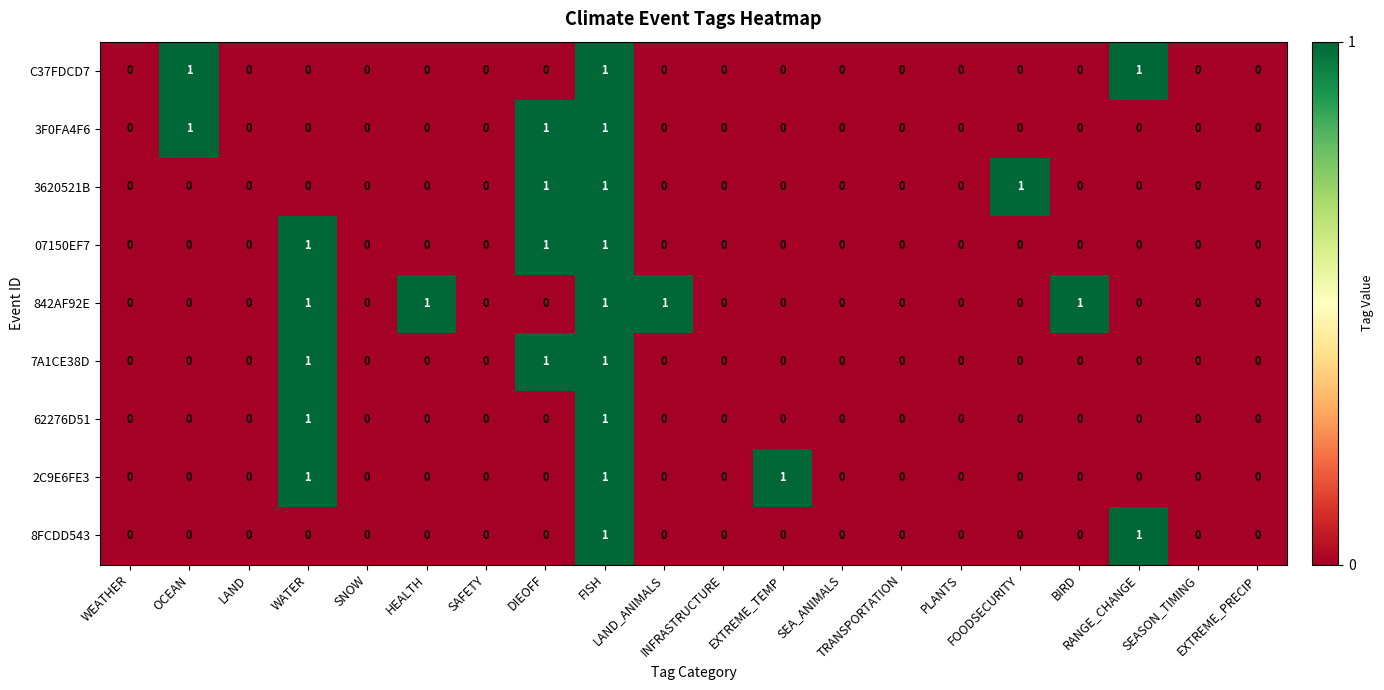

Which series has the largest total across all categories?

842AF92E